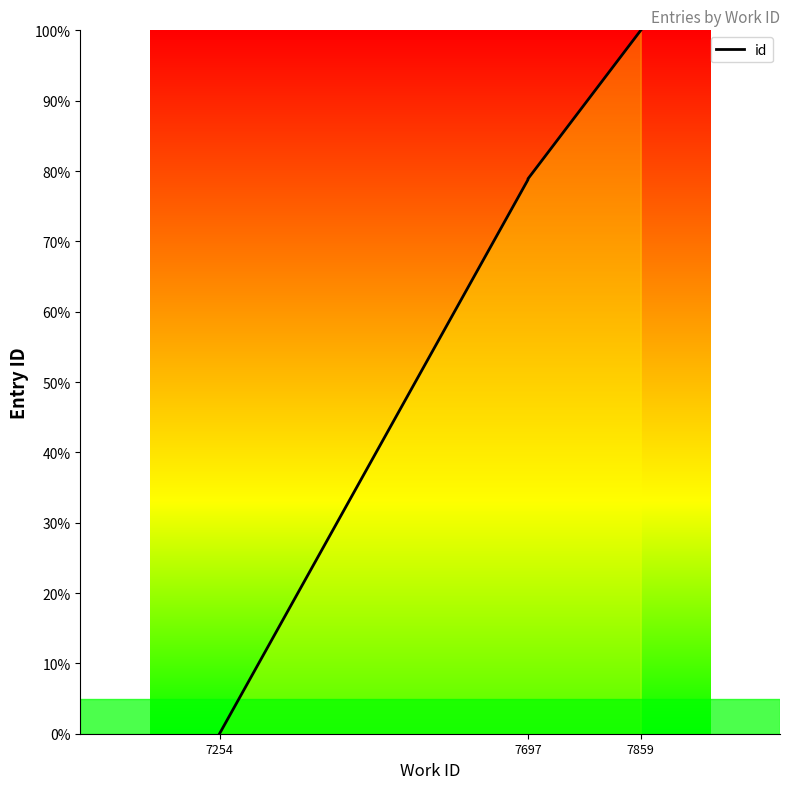

Is it true that the value at 7859 is 100.0?

True